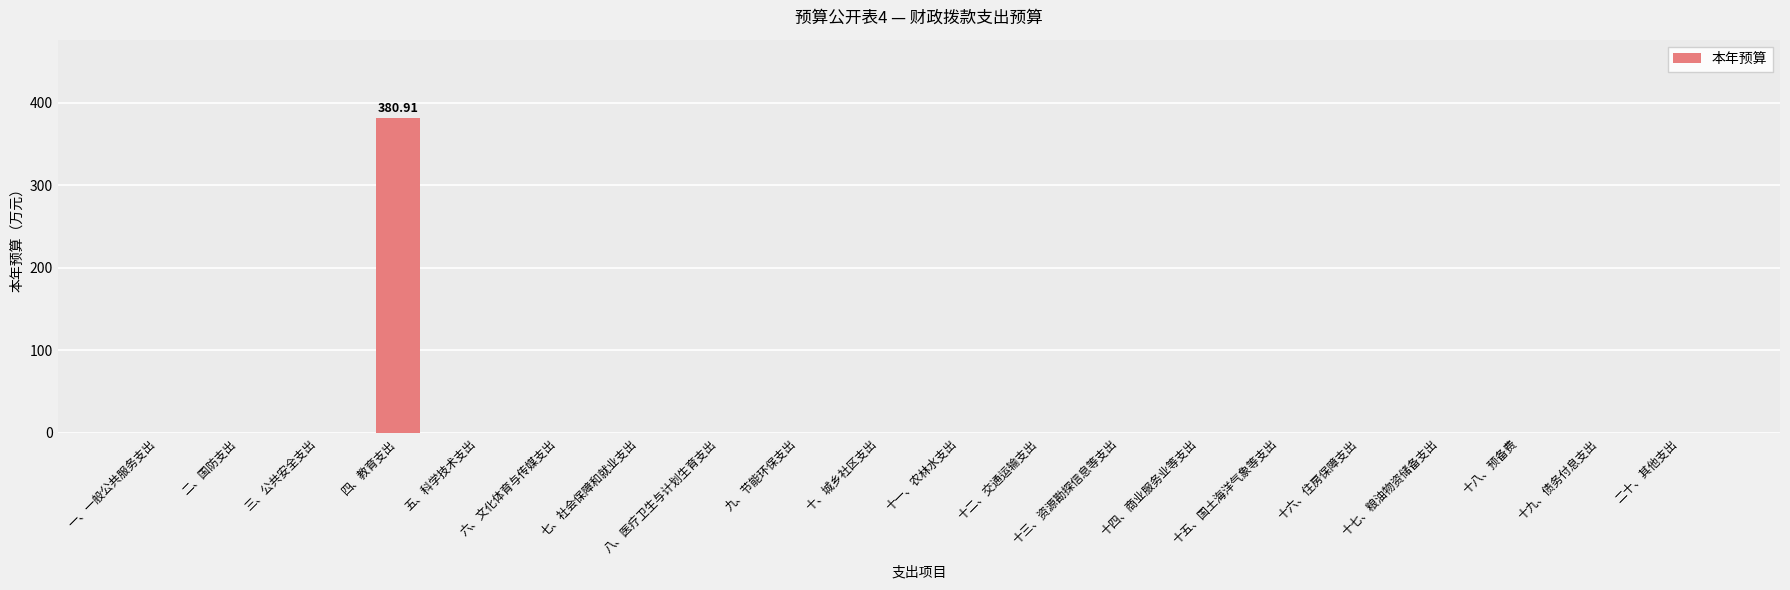

What is the sum of all values?

380.9